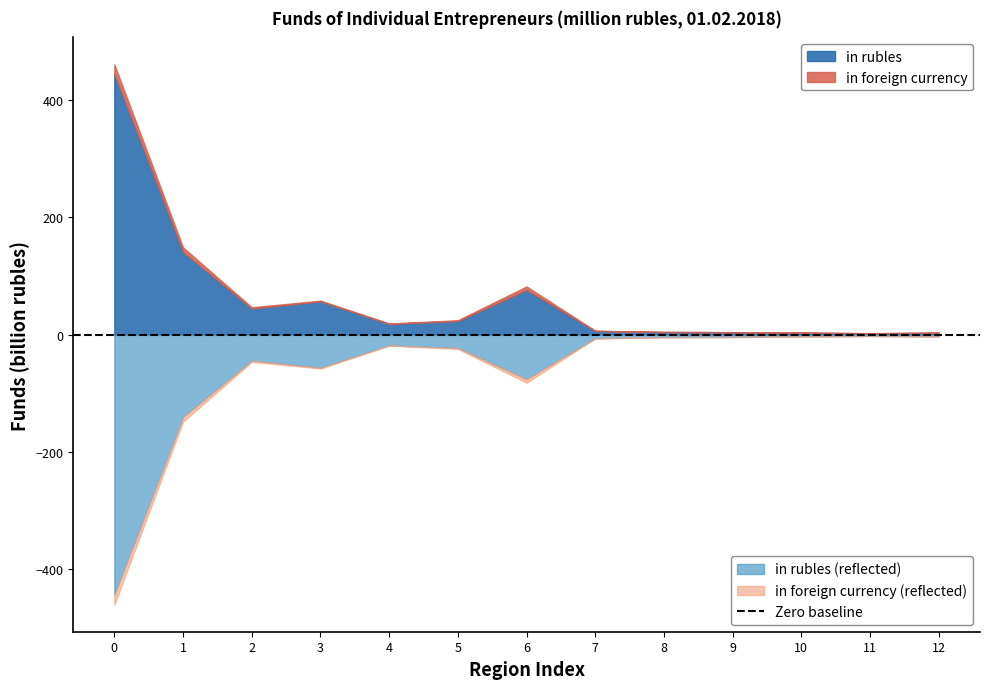

True or false: in foreign currency and in rubles intersect in this chart.

False